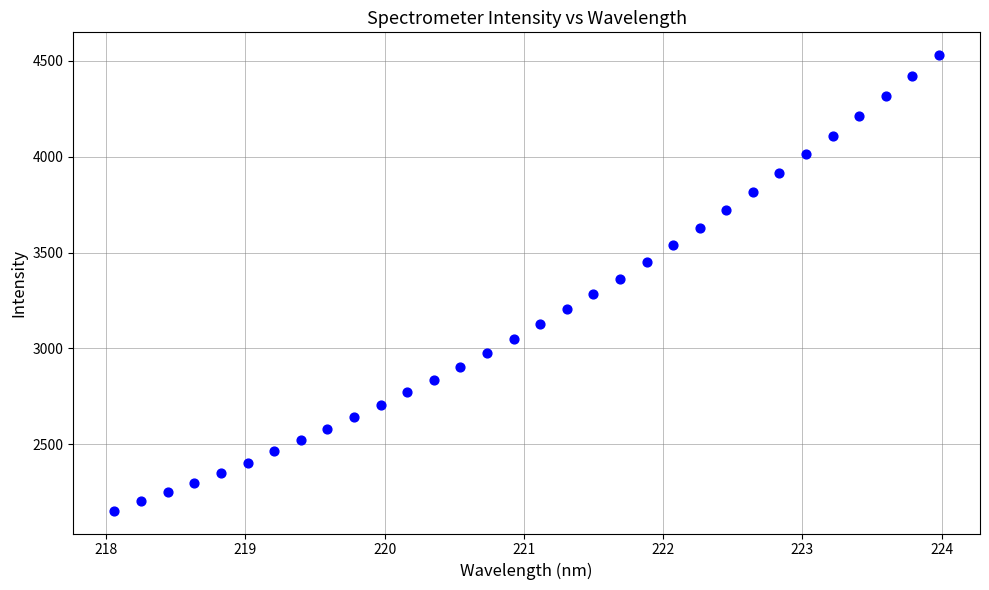

What is the range of X values (max minus min)?

5.9